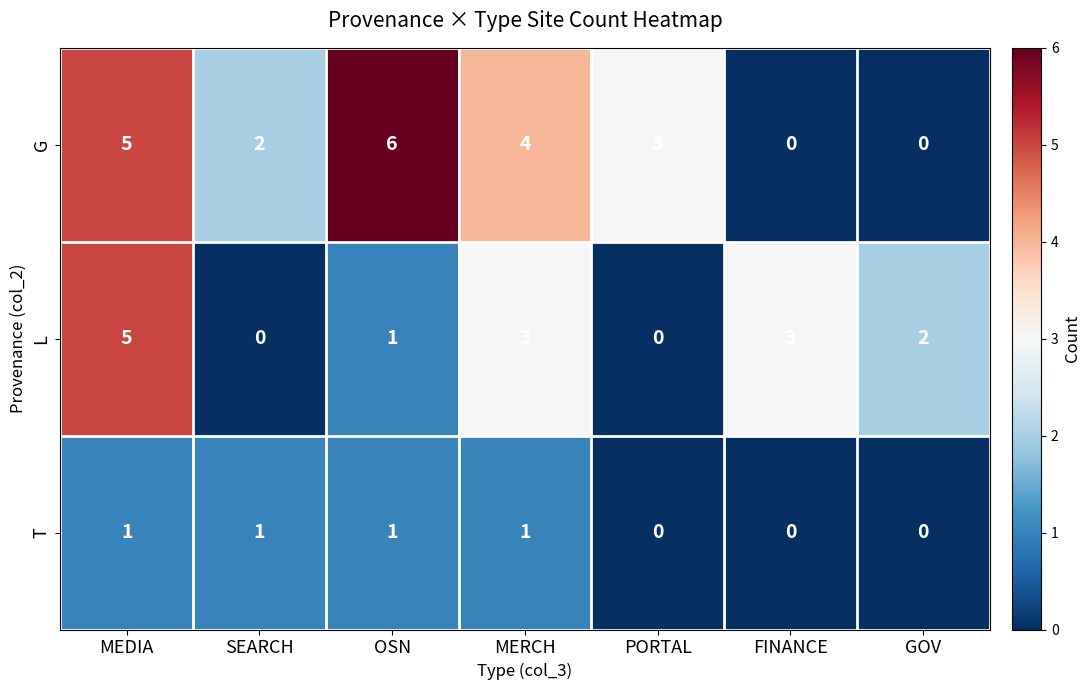

Which series has the widest spread of values?

G